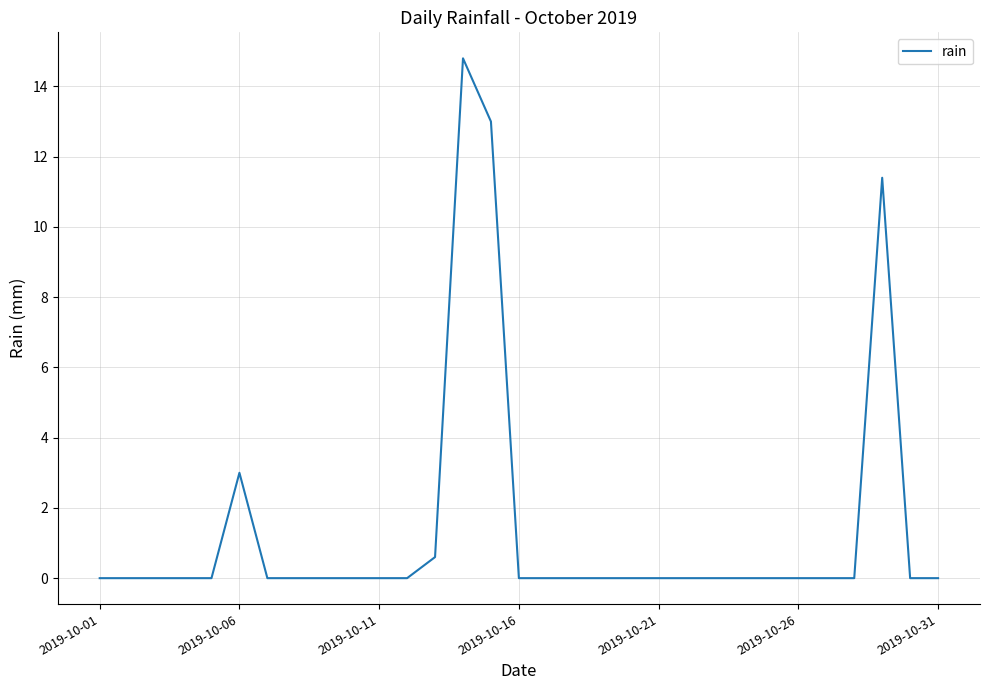

What is the maximum value shown in the chart?

14.8